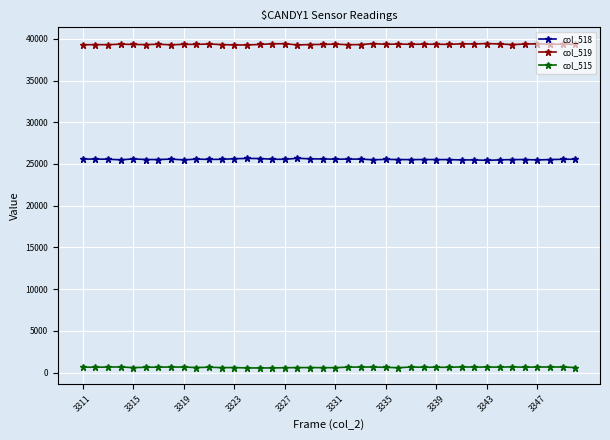

What is the maximum value shown in the chart?

39432